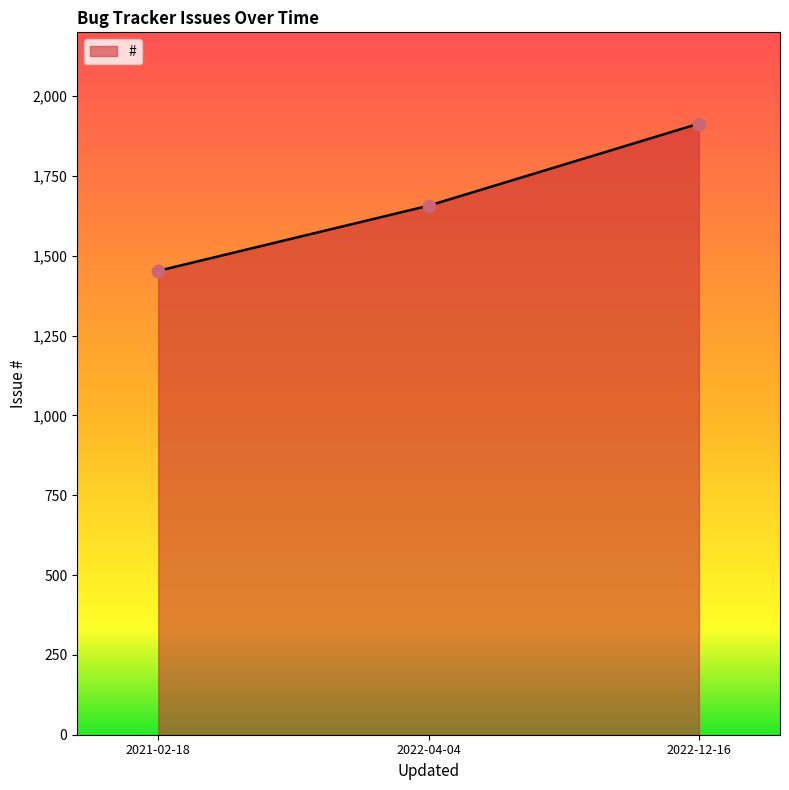

What is the ratio of the value at 2022-04-04 to the value at 2021-02-18?

1.1